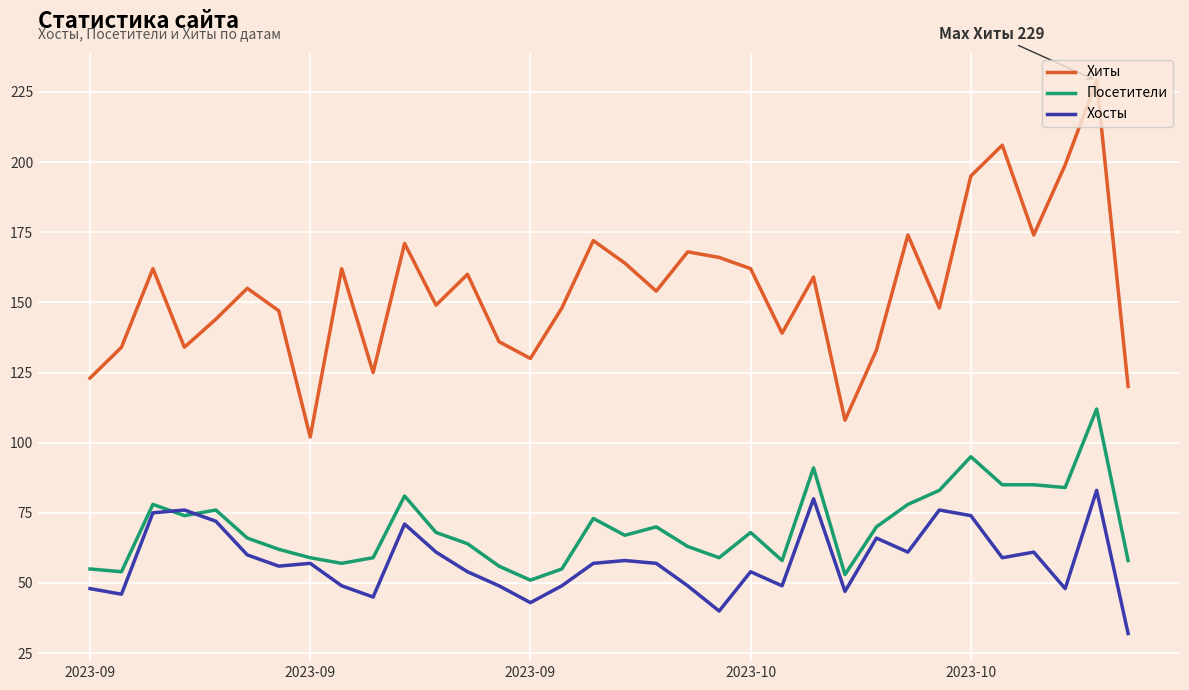

What is the maximum value for Хосты?

83